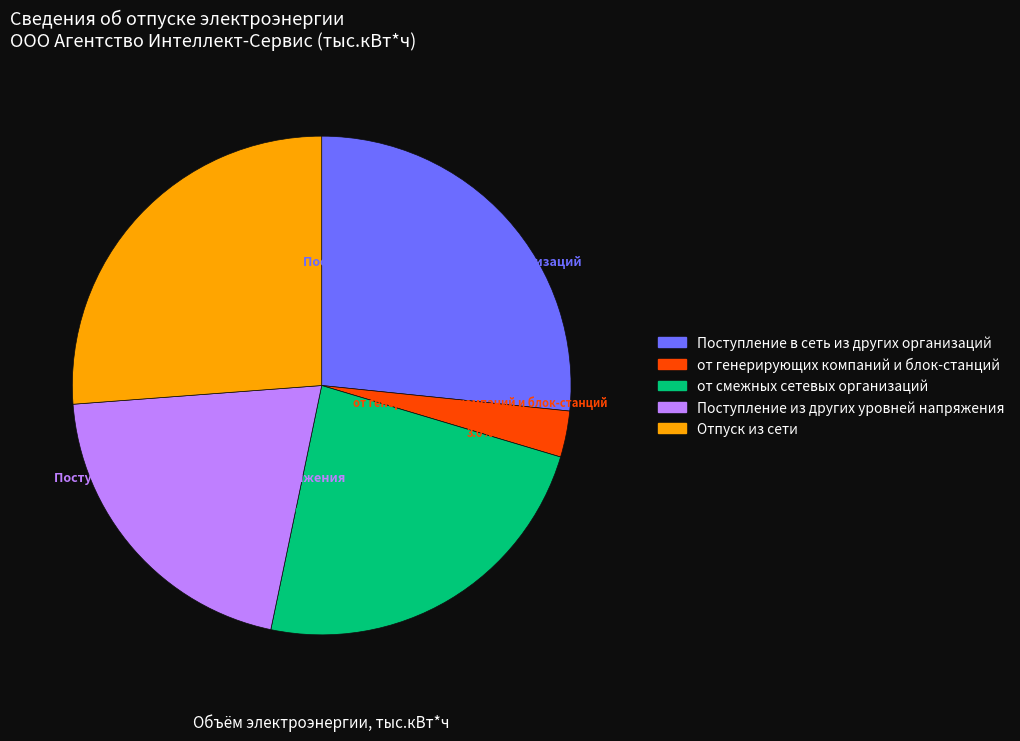

What is the smallest slice in the pie chart?

от генерирующих компаний и блок-станций